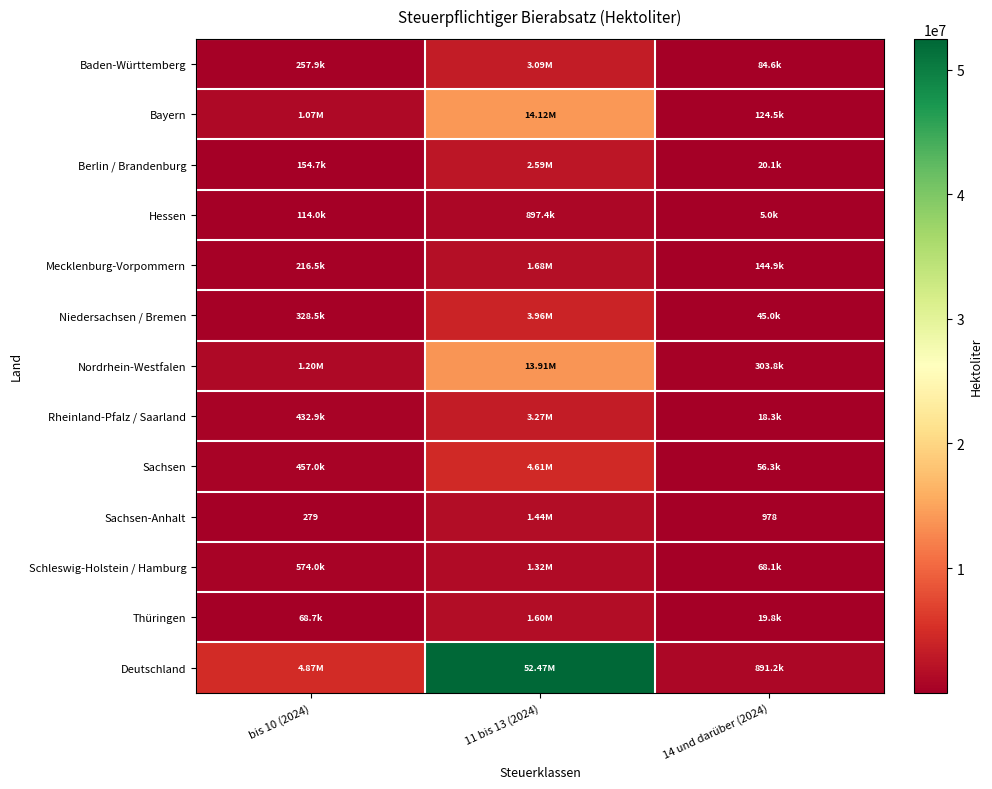

The value of Mecklenburg-Vorpommern at 14 und darüber (2024) is 92672.9. True or false?

False